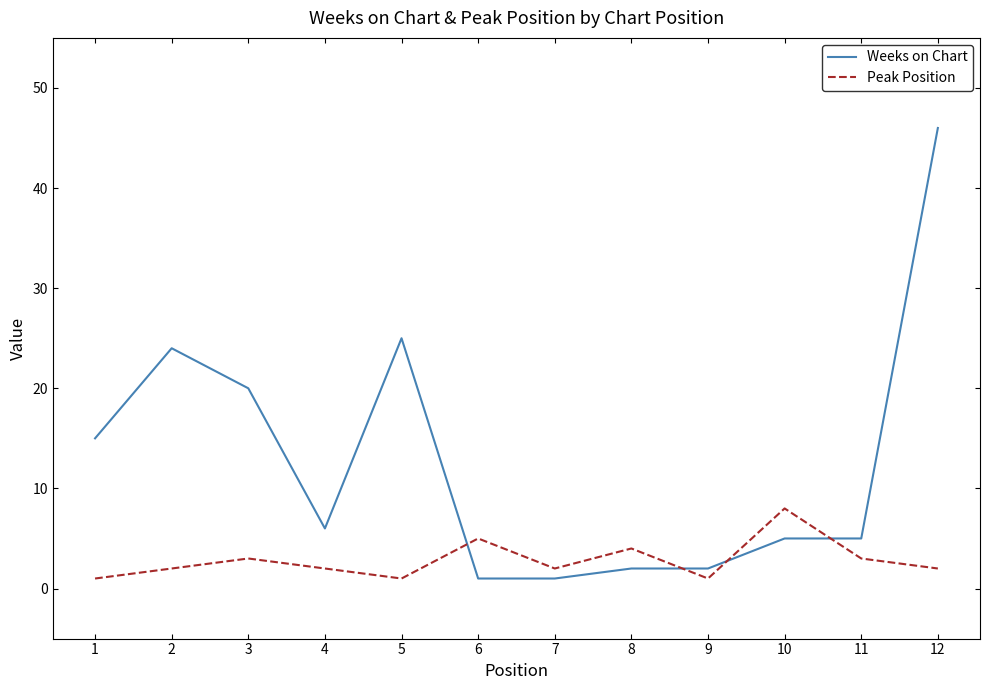

At which category does the chart reach its peak across all series?

12